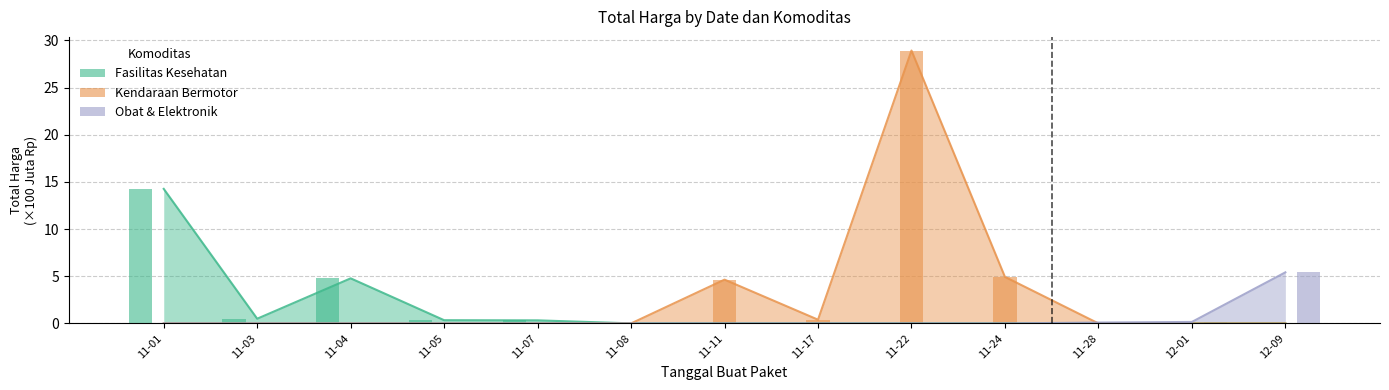

How many categories are shown in the chart?

13